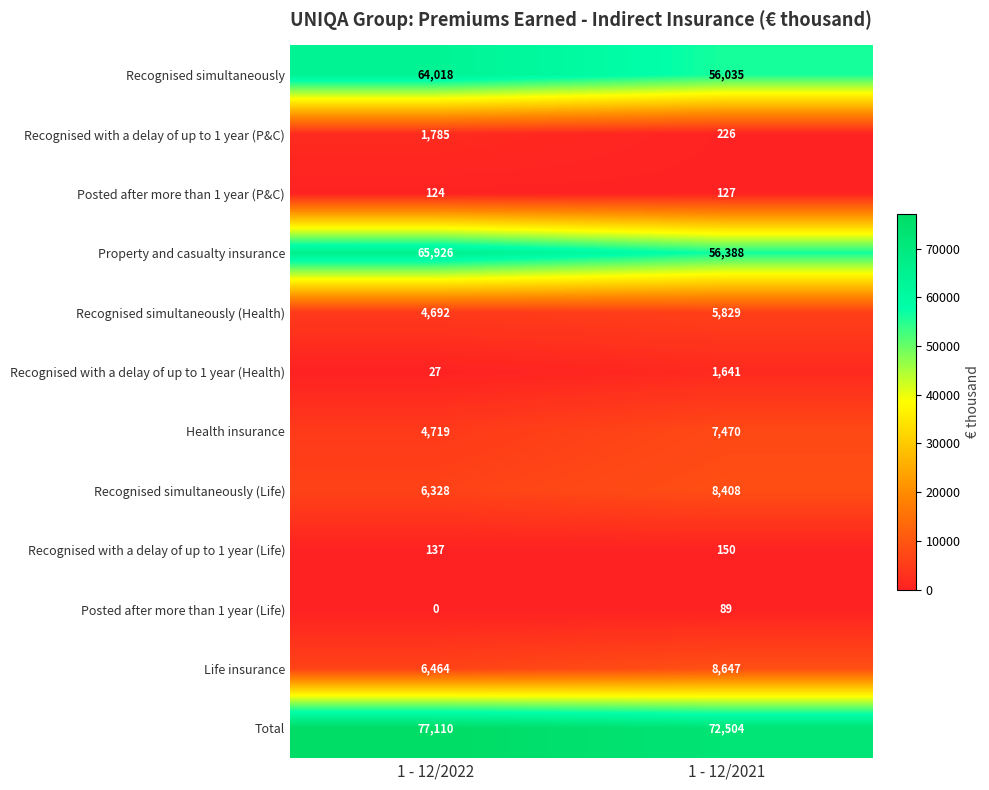

Reading left to right, list all the values displayed in this chart.

Recognised simultaneously: 64018	56035
Recognised with a delay of up to 1 year (P&C): 1785	226
Posted after more than 1 year (P&C): 124	127
Property and casualty insurance: 65926	56388
Recognised simultaneously (Health): 4692	5829
Recognised with a delay of up to 1 year (Health): 27	1641
Health insurance: 4719	7470
Recognised simultaneously (Life): 6328	8408
Recognised with a delay of up to 1 year (Life): 137	150
Posted after more than 1 year (Life): 0	89
Life insurance: 6464	8647
Total: 77110	72504